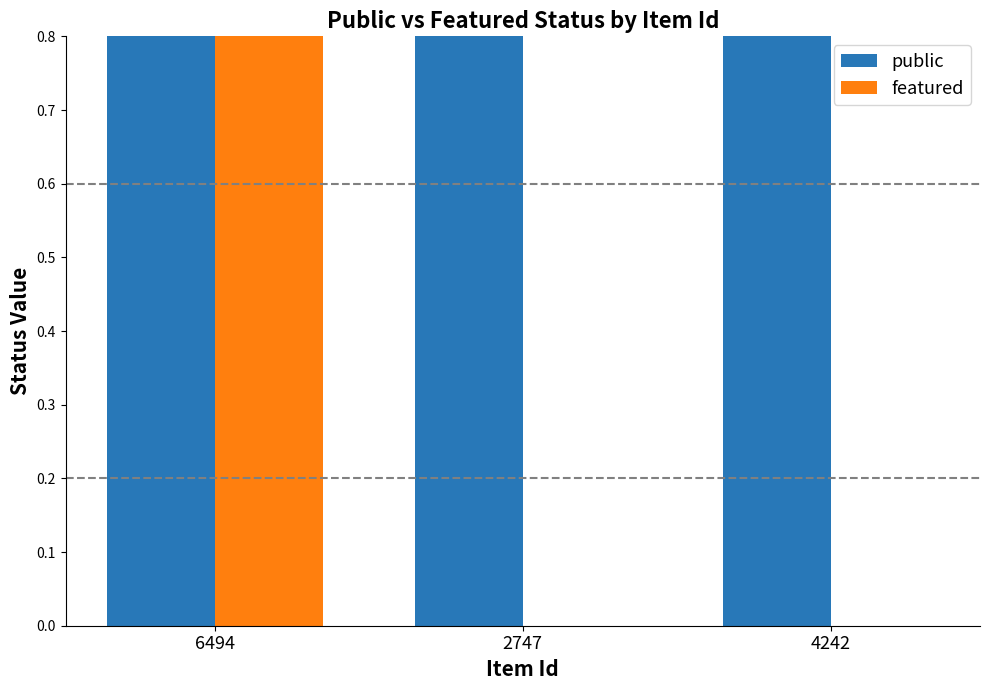

Rank the series by their maximum value, from lowest to highest.

public, featured